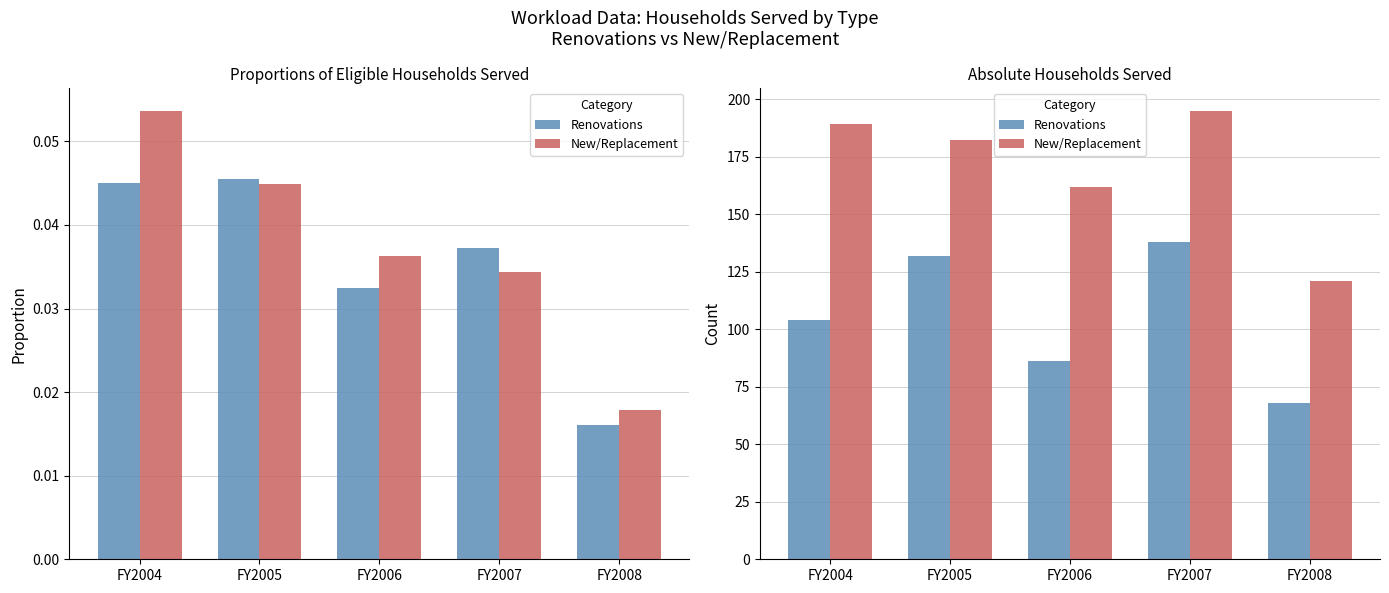

What is the sum of all Renovations values?

528